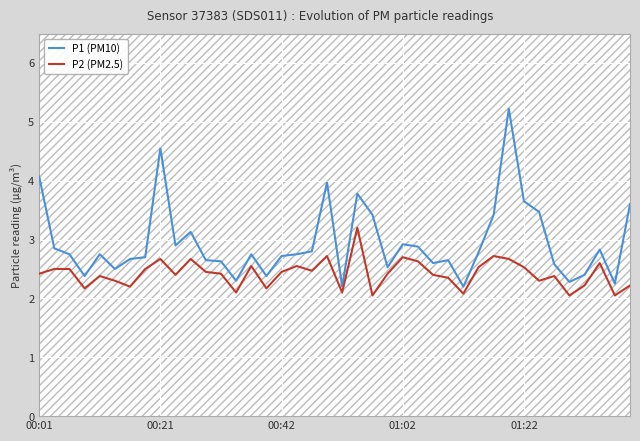

List the series in order of their overall mean, lowest first.

P2 (PM2.5), P1 (PM10)